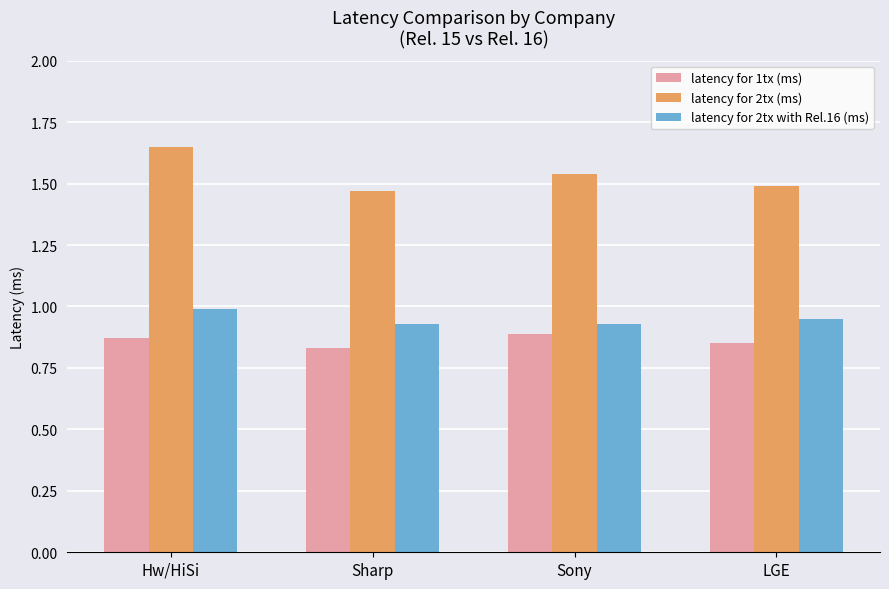

Between Hw/HiSi and Sharp, which series saw the biggest shift?

latency for 2tx (ms)